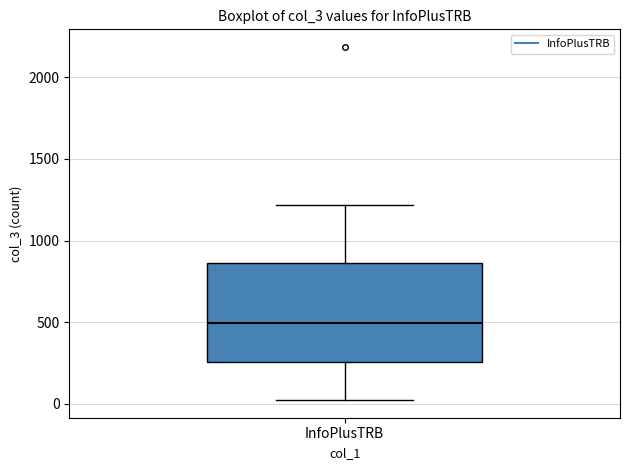

Where is the upper edge of the box for InfoPlusTRB on the y-axis? The values are not printed on the chart, so give them approximately, as read against the axis.

850